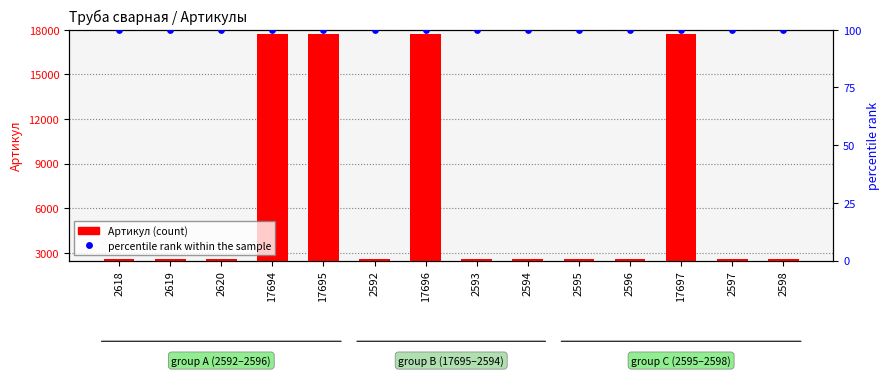

What is the total value across all series at 2619?

2719